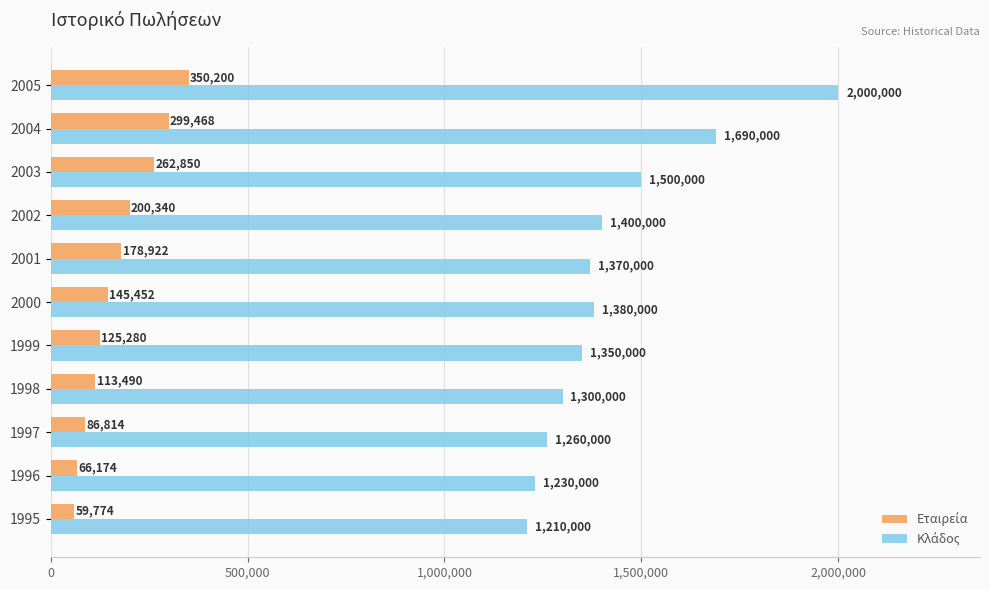

At which category is the sum across all series the highest?

2005